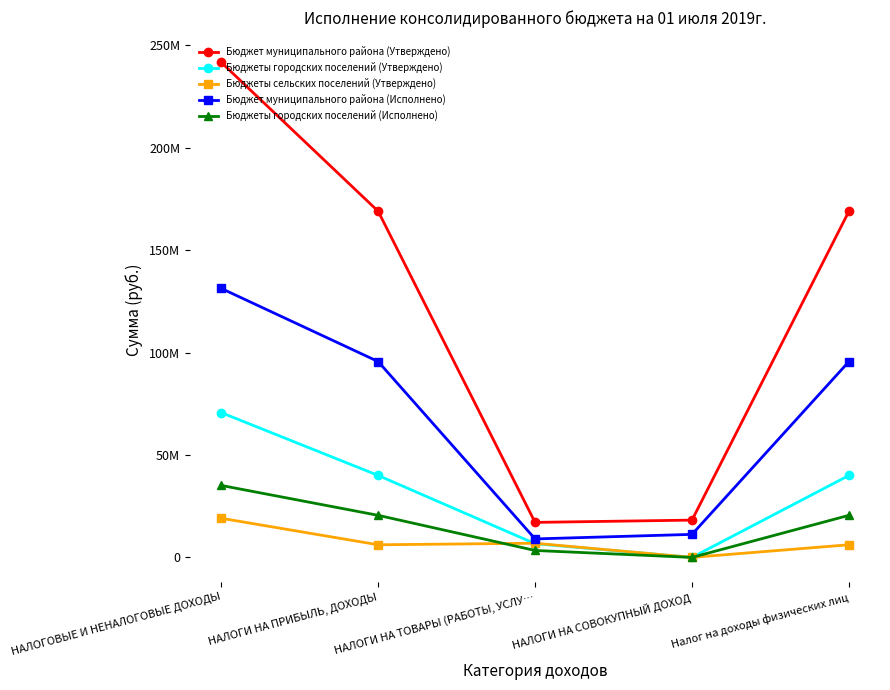

Does the chart have visible grid lines?

No